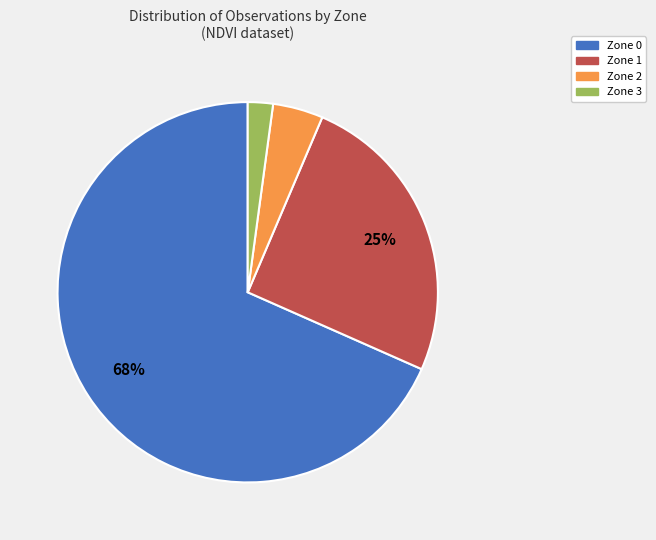

What percentage is the Zone 3 slice, to the nearest percent?

2%